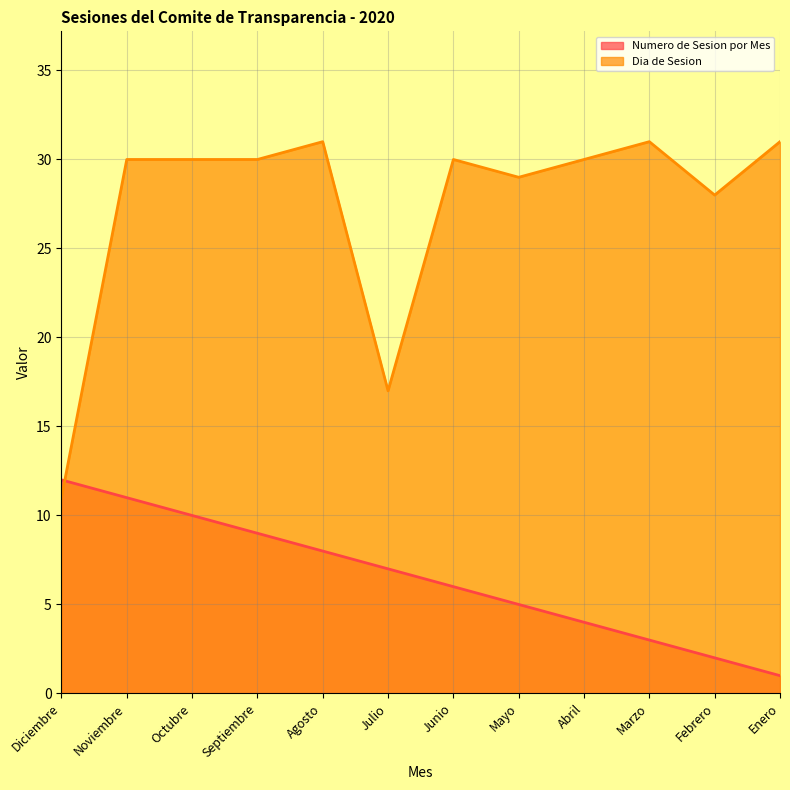

Rank the series at Agosto from highest to lowest value.

Dia de Sesion, Numero de Sesion por Mes